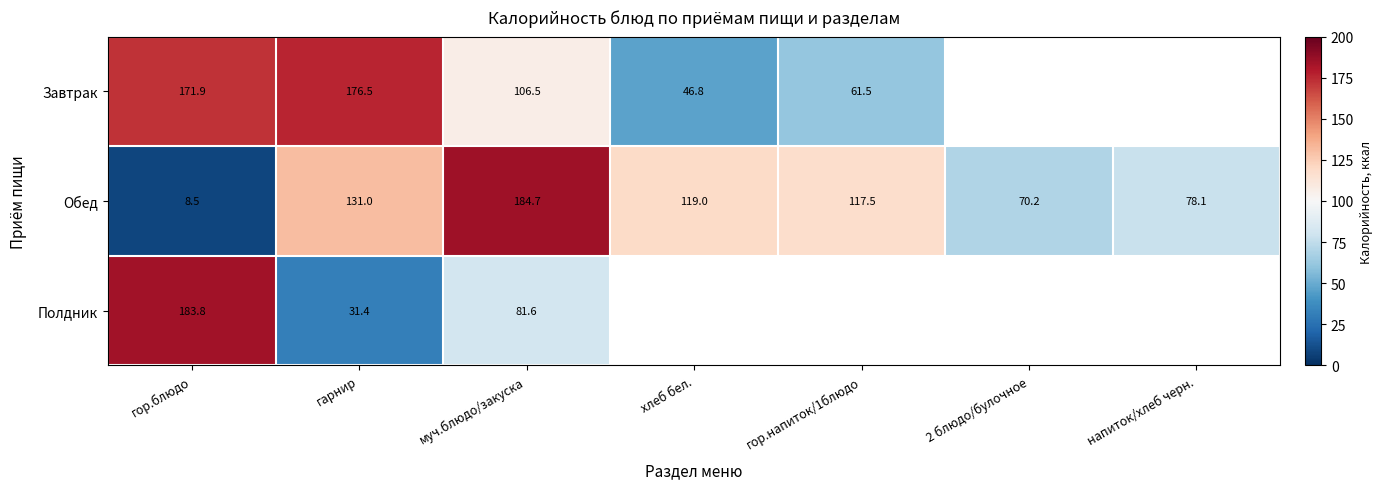

Is the value of Обед at гарнир greater than the value of Завтрак at муч.блюдо/закуска?

Yes